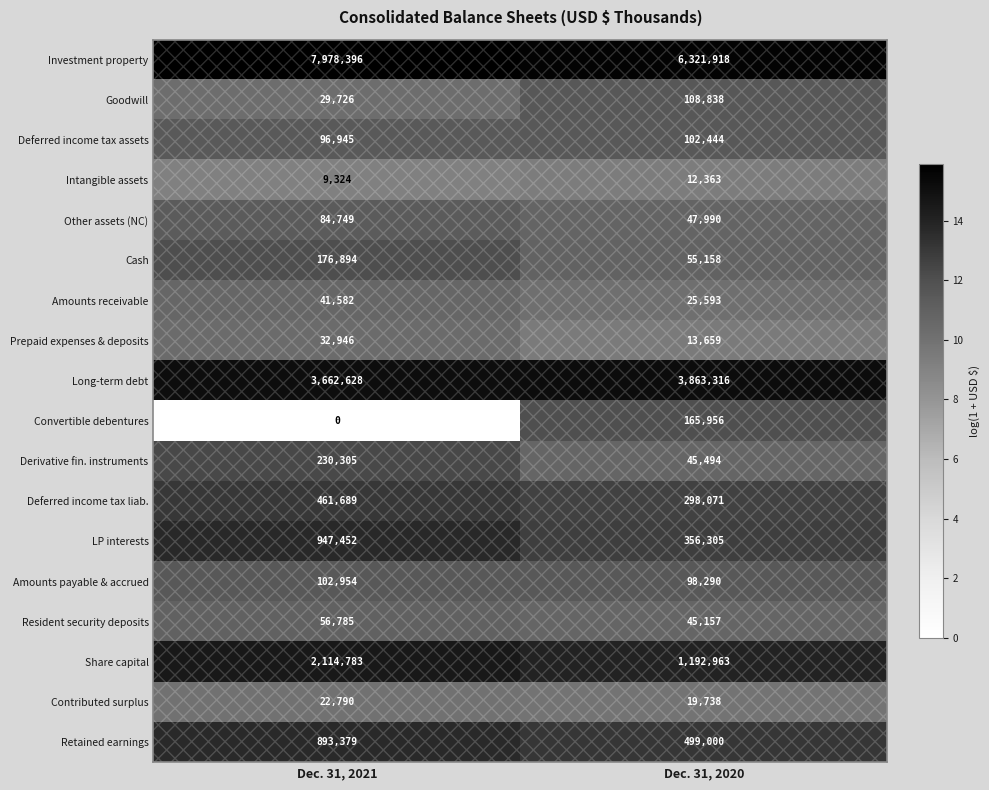

At which label is Retained earnings closest to 696189?

Dec. 31, 2020